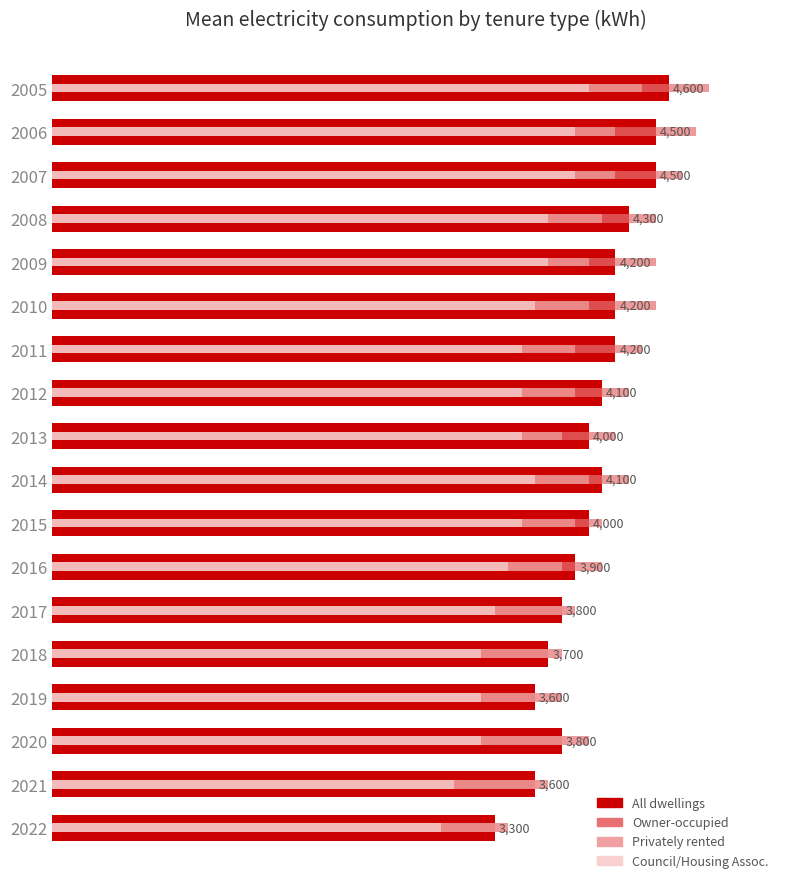

Which series has the largest range (max minus min)?

Owner-occupied